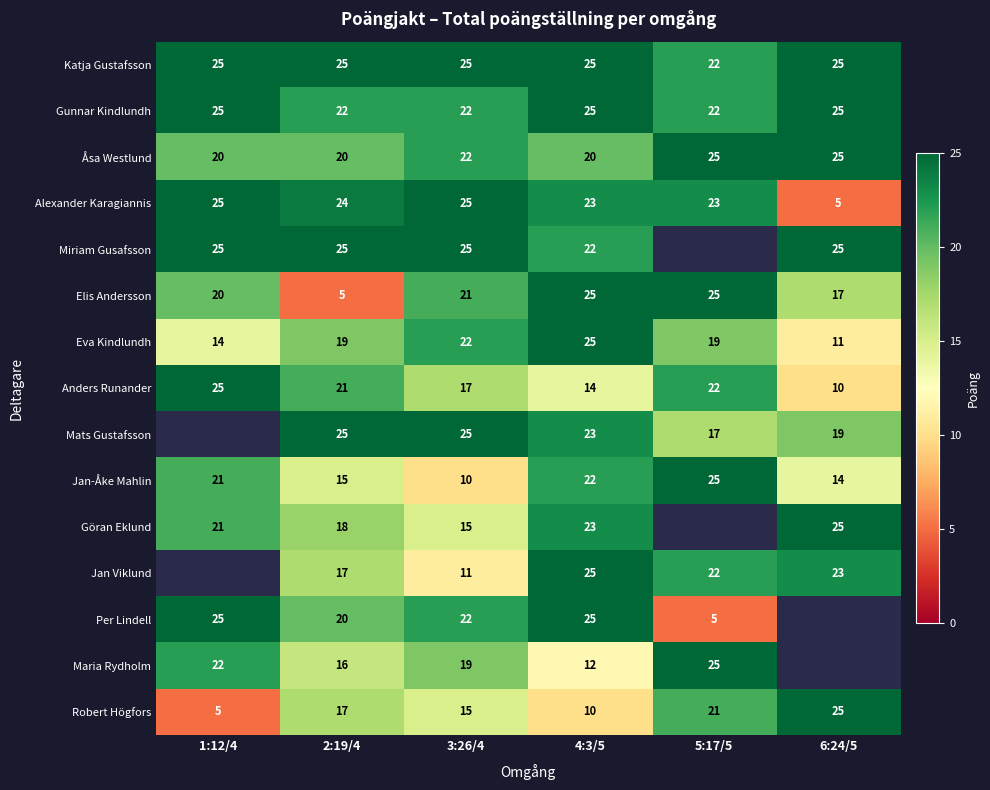

List the labels in order of Robert Högfors value, largest first.

6:24/5, 5:17/5, 2:19/4, 3:26/4, 4:3/5, 1:12/4